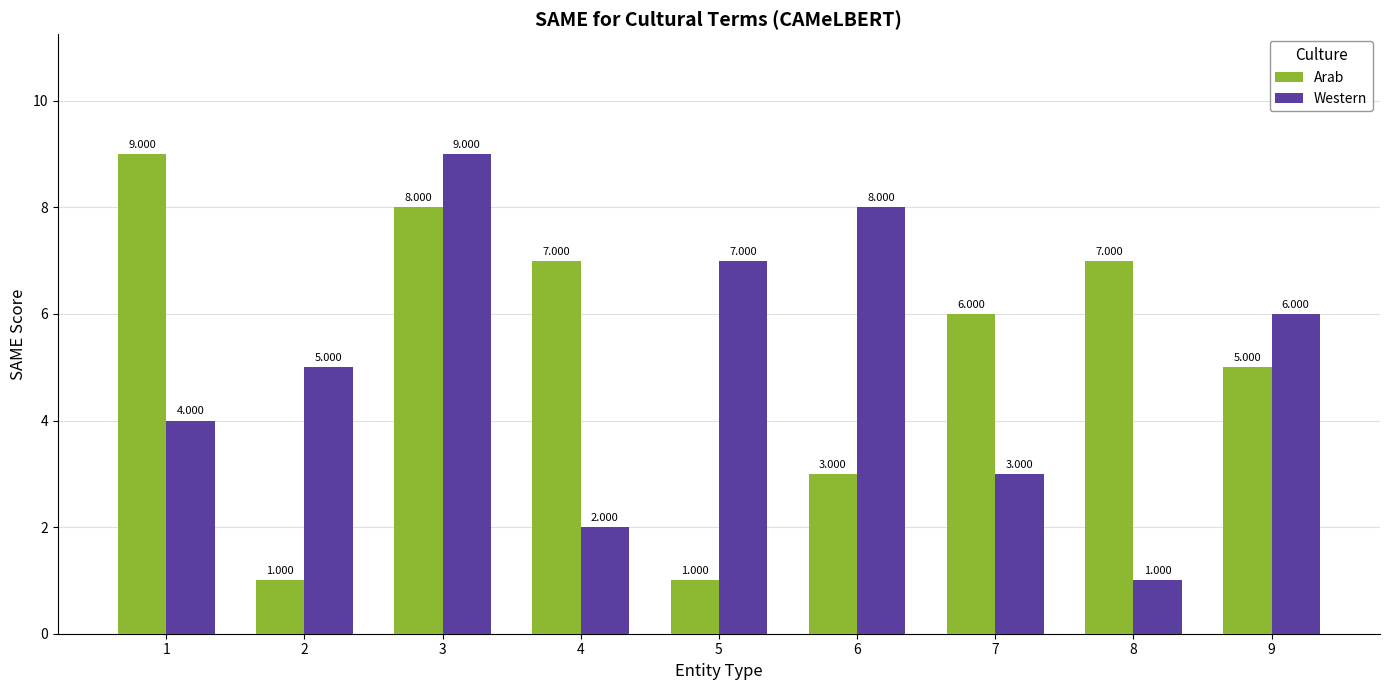

Where is Arab nearest to the value 5?

9